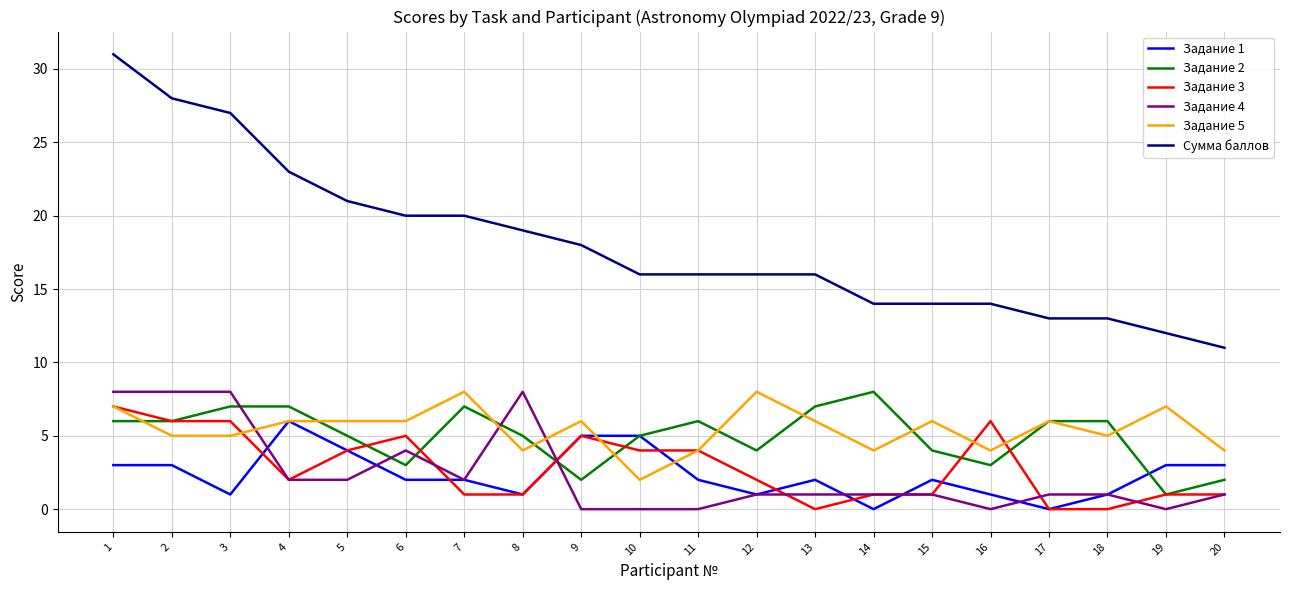

Which series ends up on top after the final intersection of Задание 3 and Задание 2?

Задание 2